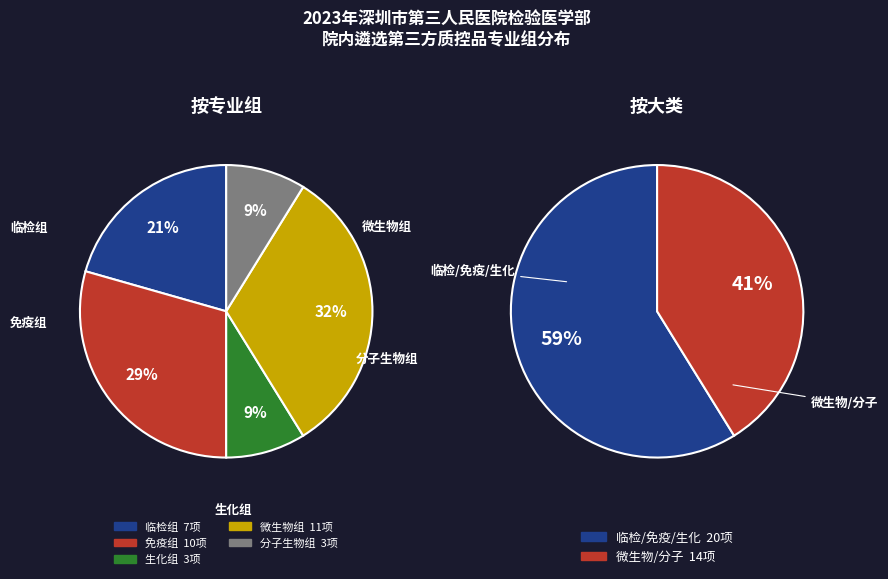

The 微生物组 slice represents 32% of the pie. True or false?

True